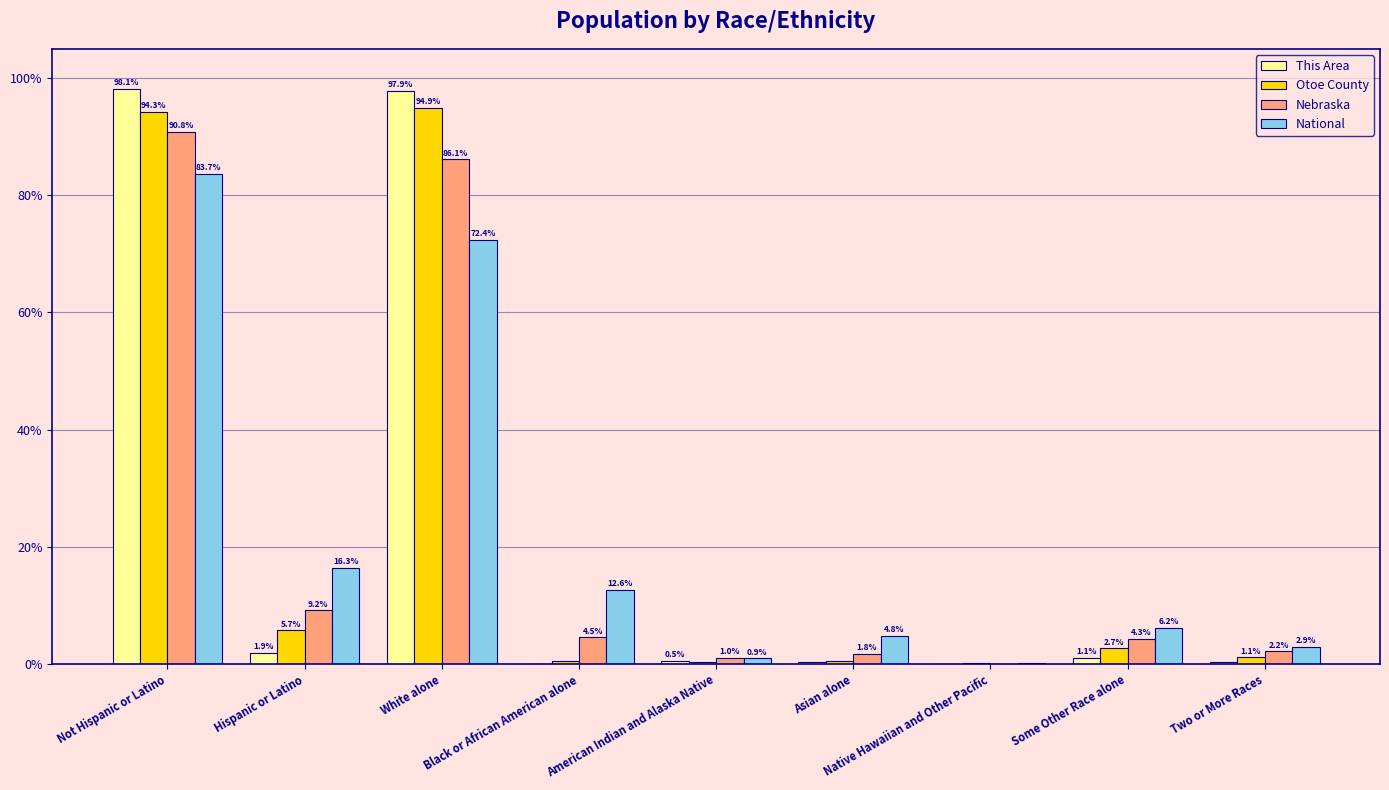

What is the sum of all Nebraska values?

200.0